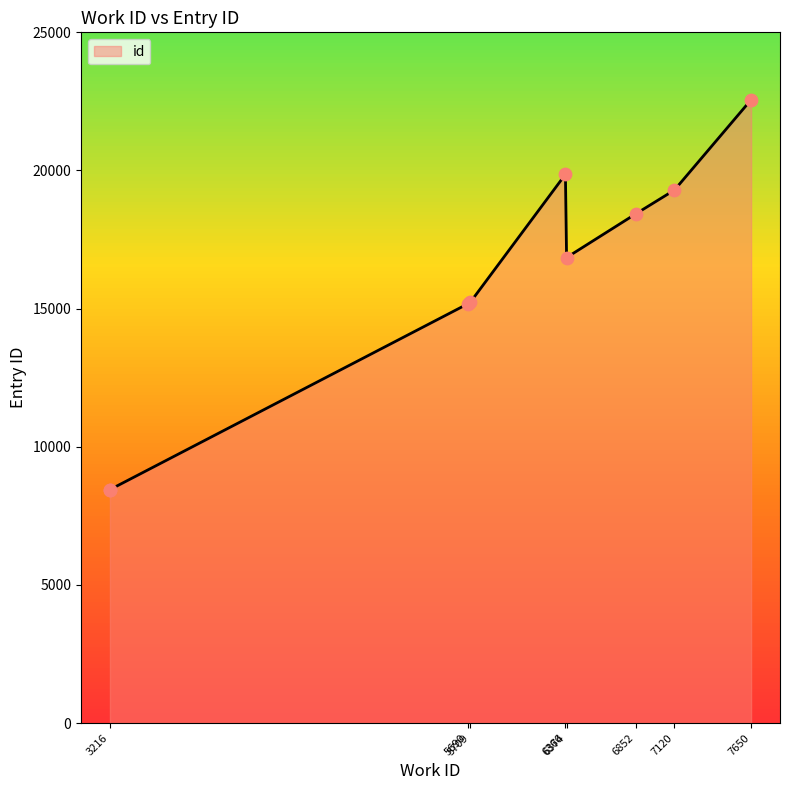

What is the change in value from 6852 to 7120?

+864